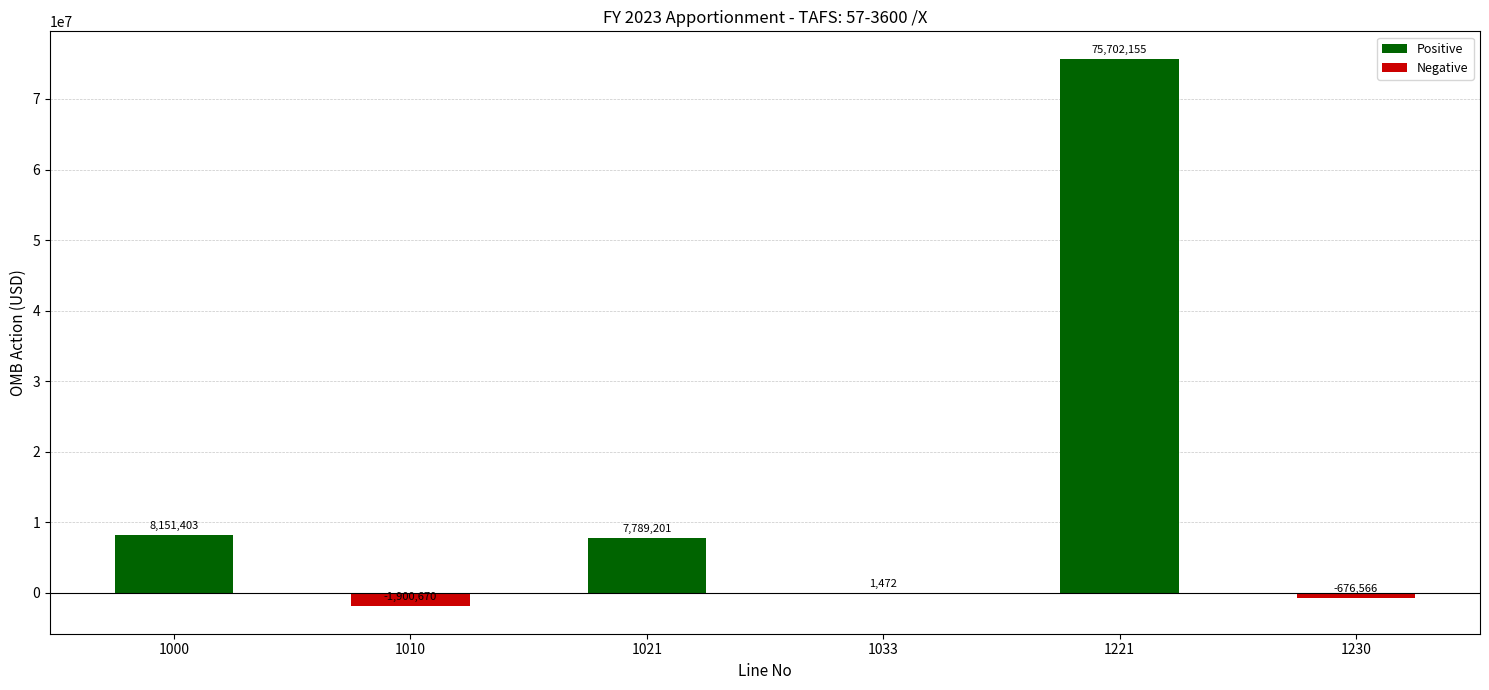

The value at 1000 is 11819339. True or false?

False